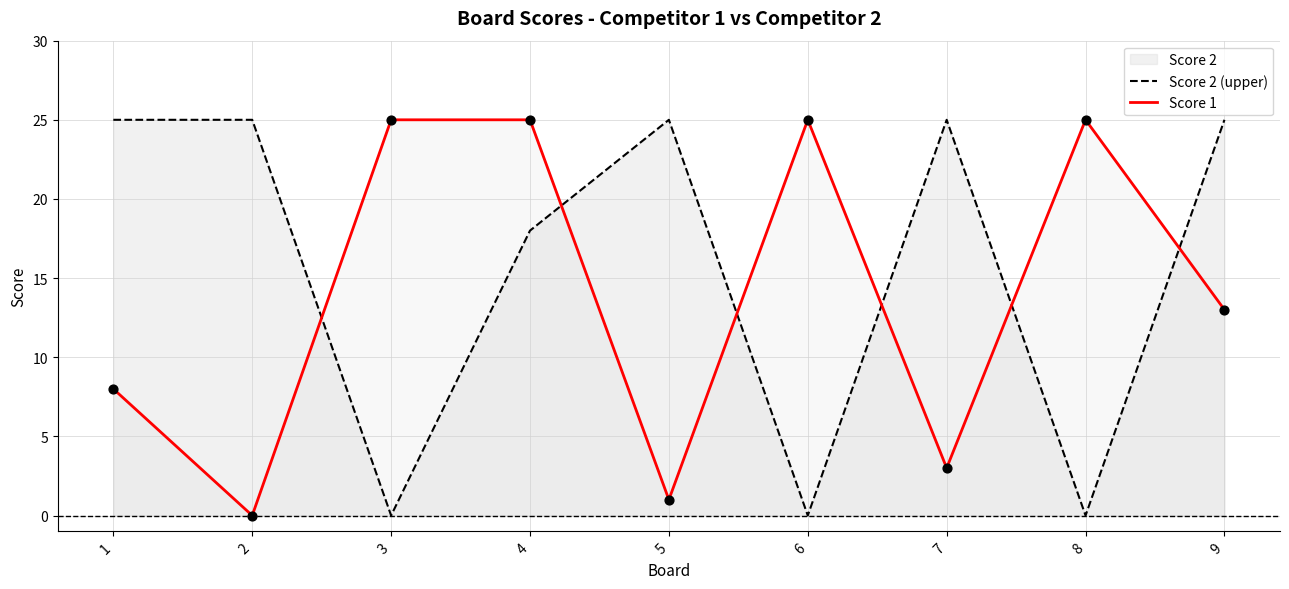

Which series has the largest Y range (max minus min)?

Score 2 (upper)